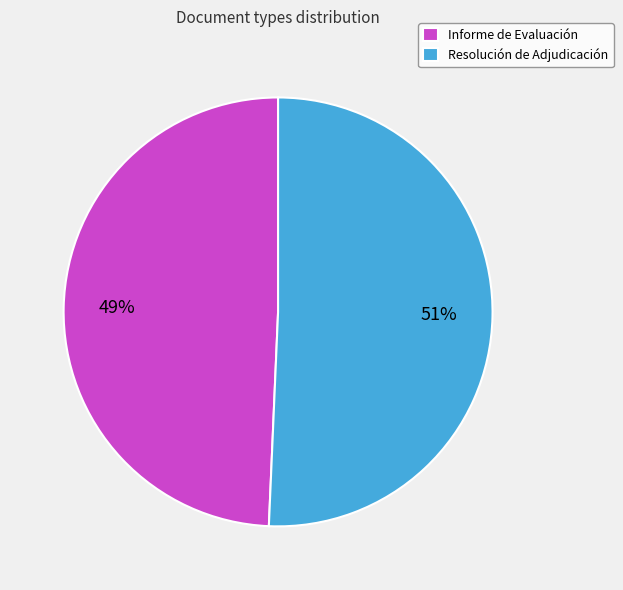

Which slice represents more than half of the pie?

Resolución de Adjudicación